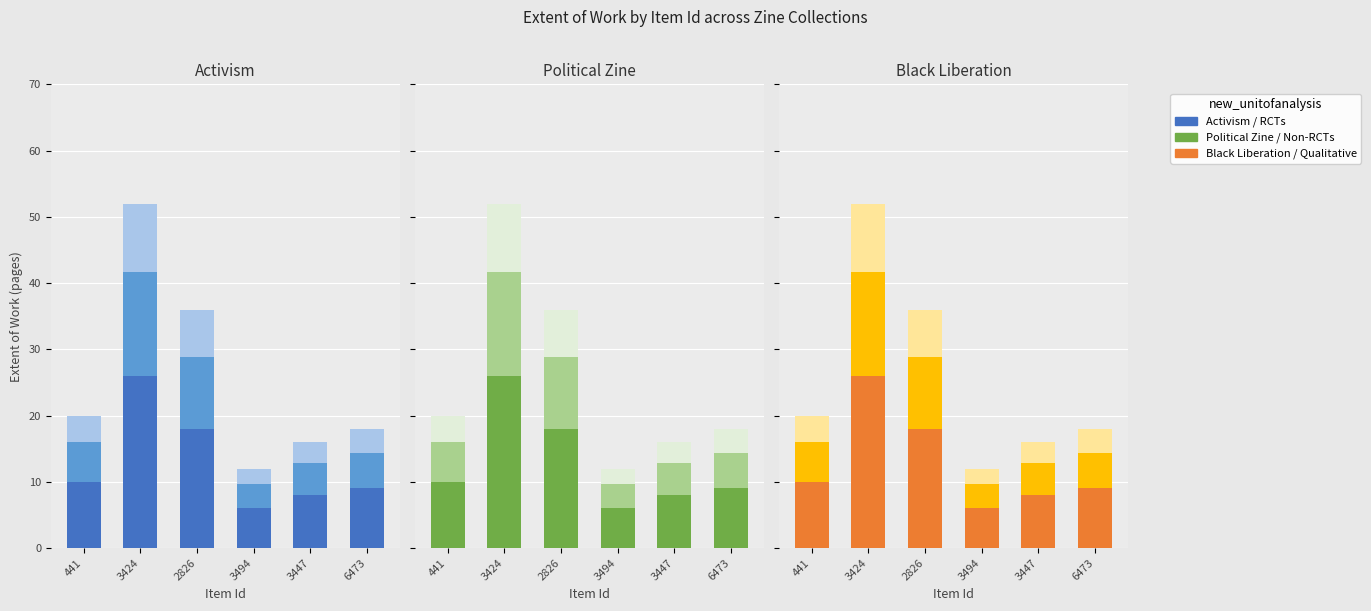

How many bars are there in each group?

3